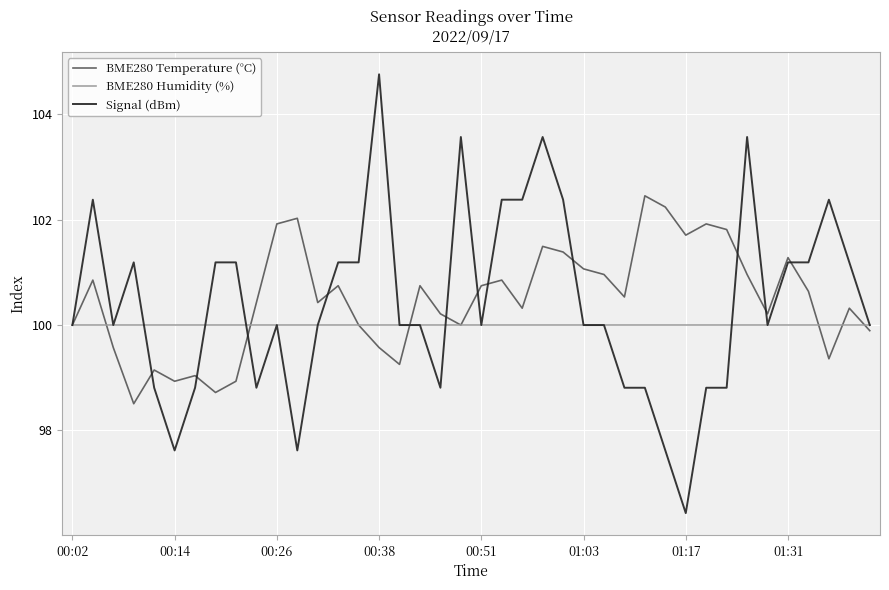

True or false: BME280 Temperature (°C) has more than 0 points higher than both neighbors.

True